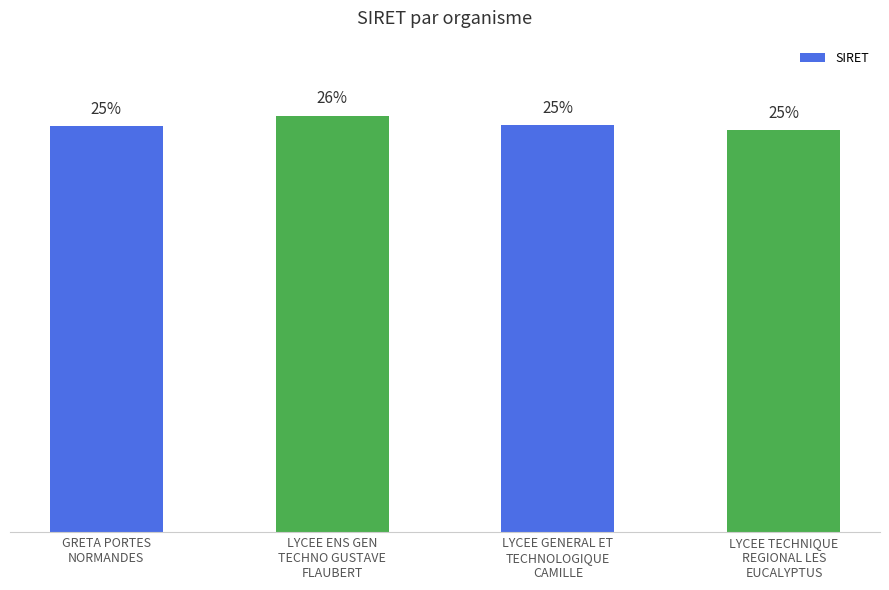

Which has a higher value, LYCEE GENERAL ET
TECHNOLOGIQUE
CAMILLE or LYCEE ENS GEN
TECHNO GUSTAVE
FLAUBERT?

LYCEE ENS GEN
TECHNO GUSTAVE
FLAUBERT